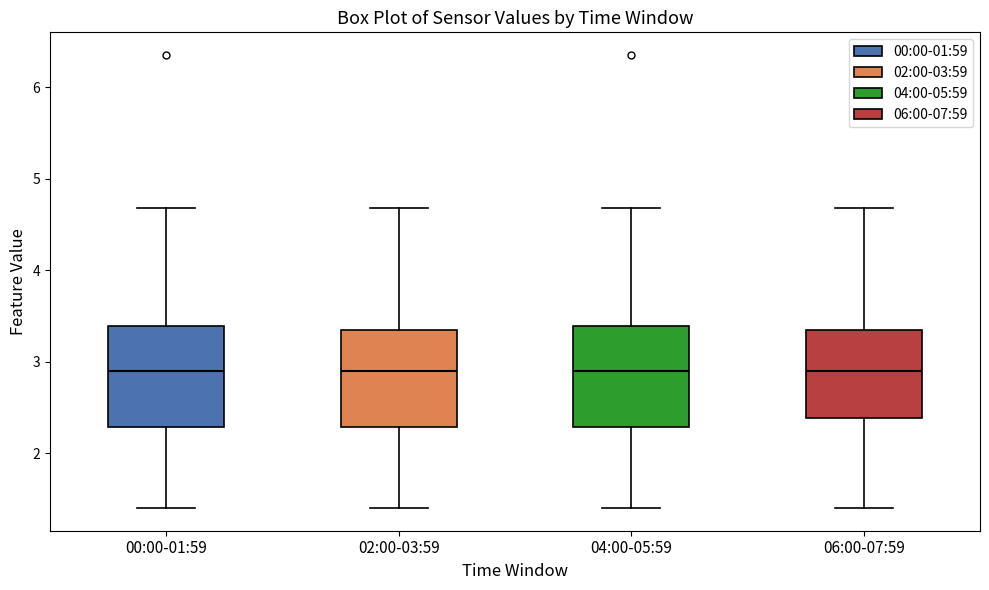

Reading left to right, read every box against the y-axis: the position of its median line, the range the box covers, and the ends of its whiskers. The values are not printed on the chart, so give them approximately, as read against the axis.

00:00-01:59: median 2.9, box 2.3 to 3.4, whiskers 1.4 to 4.7
02:00-03:59: median 2.9, box 2.3 to 3.3, whiskers 1.4 to 4.7
04:00-05:59: median 2.9, box 2.3 to 3.4, whiskers 1.4 to 4.7
06:00-07:59: median 2.9, box 2.4 to 3.3, whiskers 1.4 to 4.7